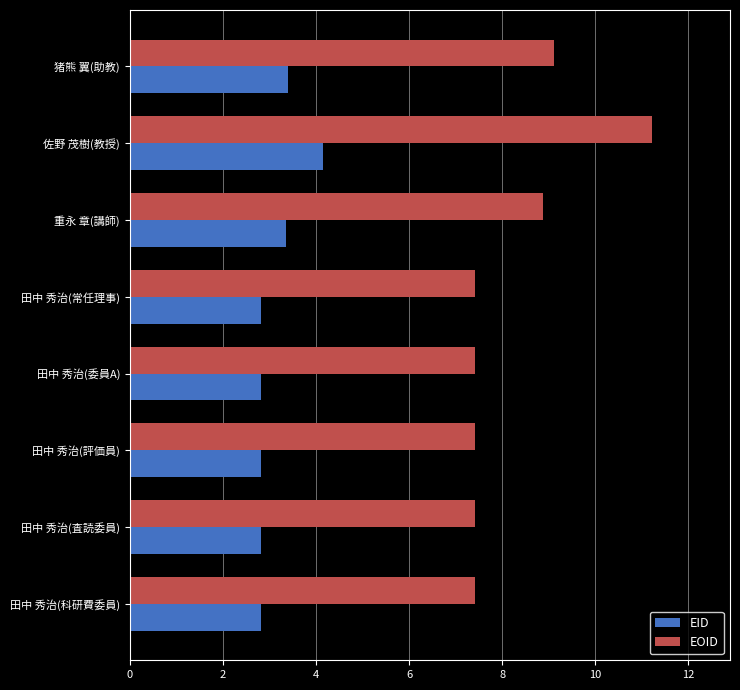

What is the difference between the highest and lowest values at 猪熊 翼(助教)?

5.7